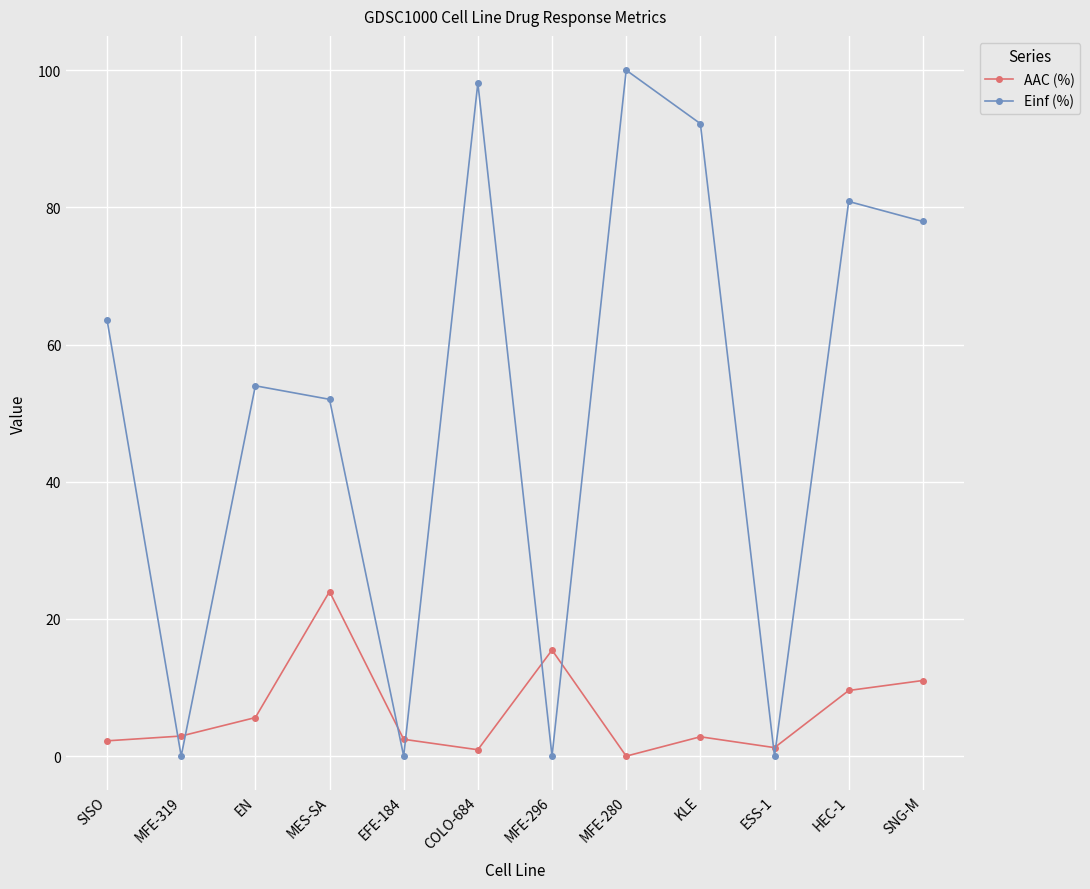

True or false: Einf (%) has a value of 0.0 at MFE-319.

True